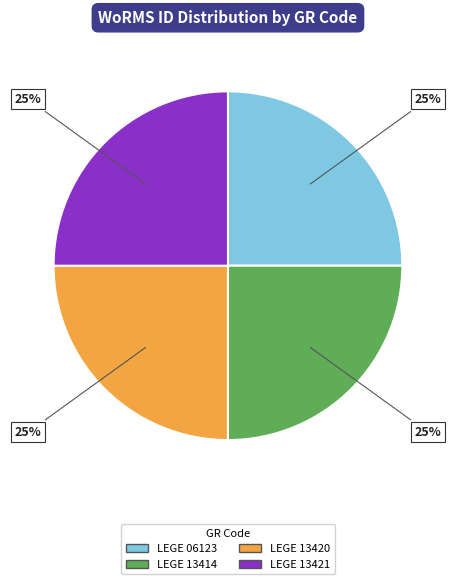

True or false: LEGE 13420 accounts for 18% of the total.

False